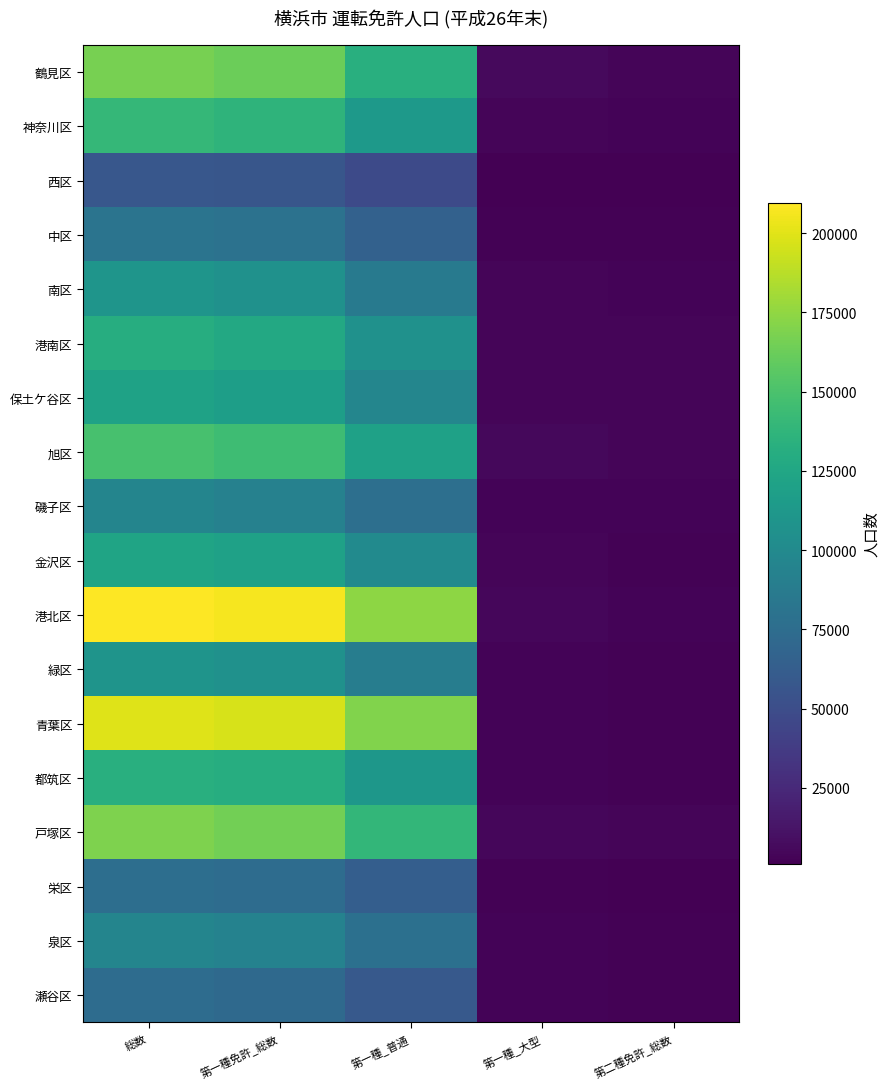

How many data points does each series have?

5